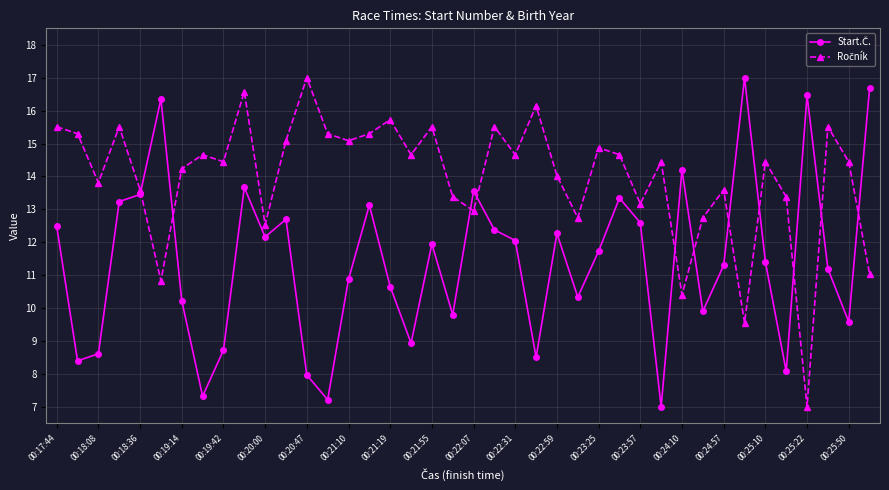

What is the smallest value displayed?

7.0